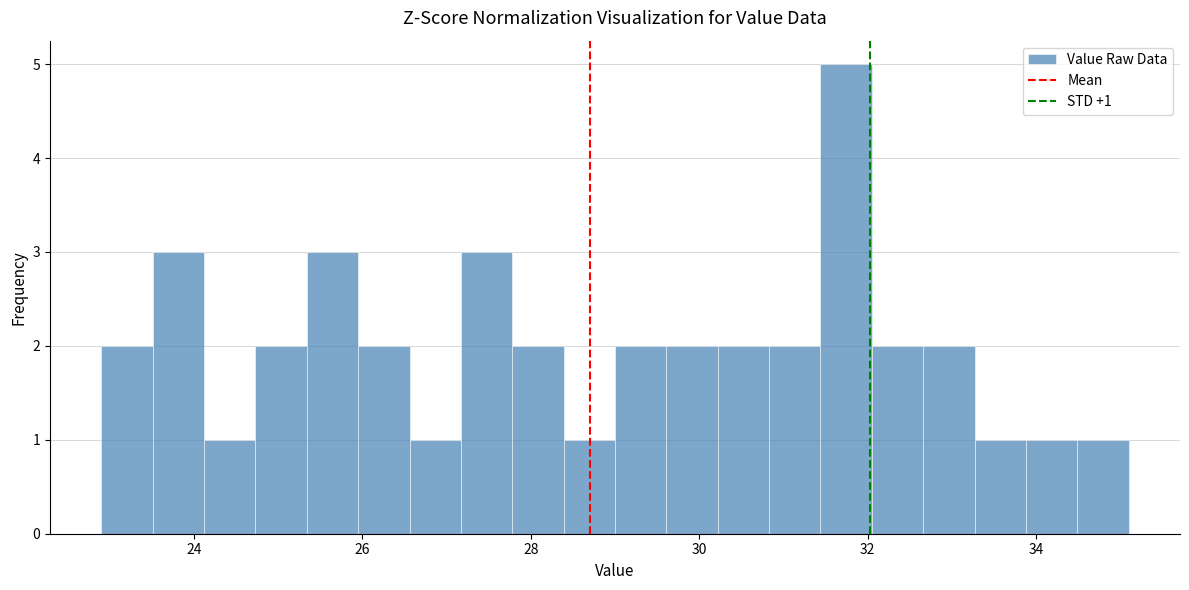

Read against the x-axis, roughly where is the centre of the tallest bar?

31.8